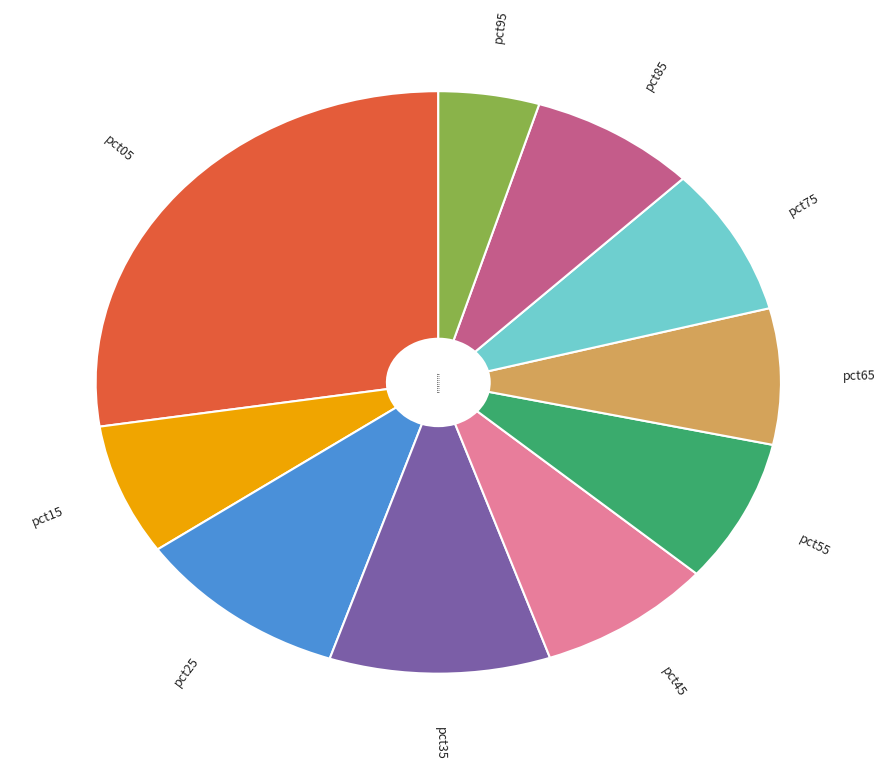

Do pct25 and pct75 together represent more than half of the pie?

No